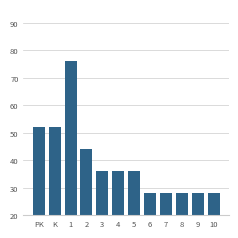

How many values are between 28 and 52?

11